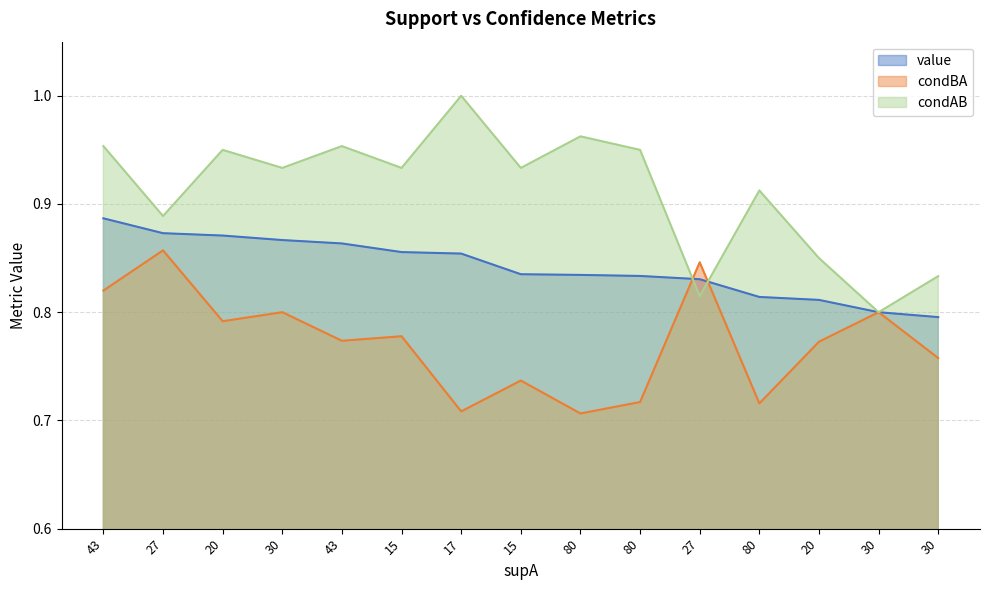

What is the highest value of the value series?

0.9